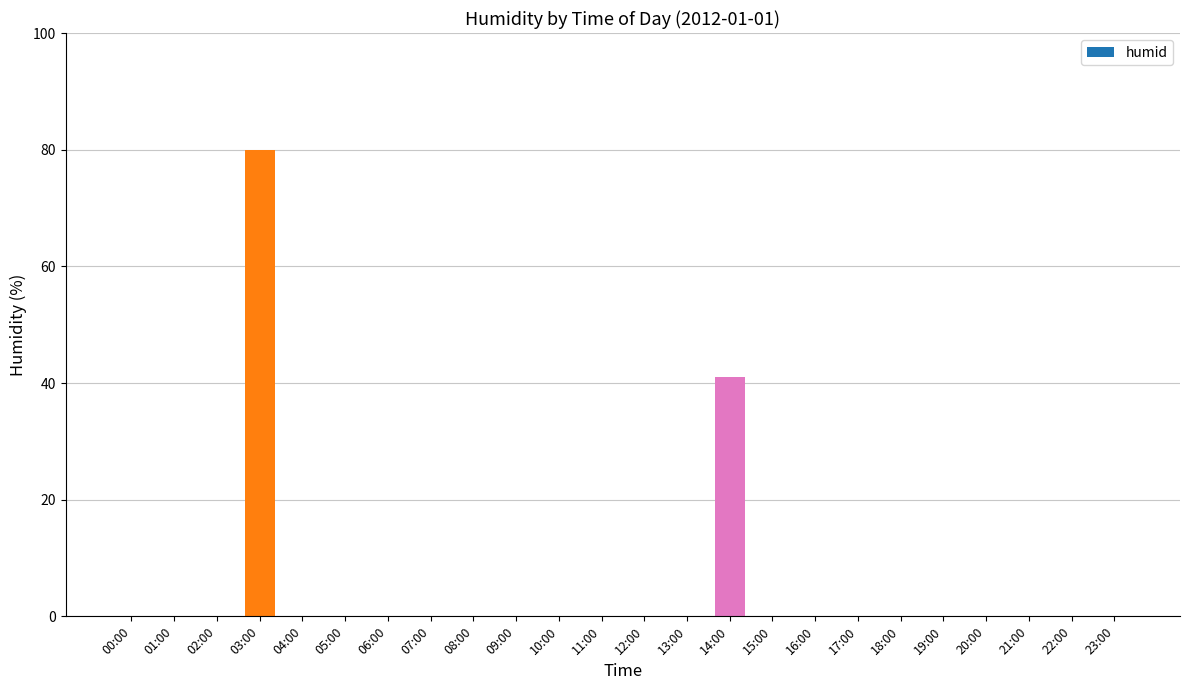

Which label corresponds to the largest value in the chart?

03:00